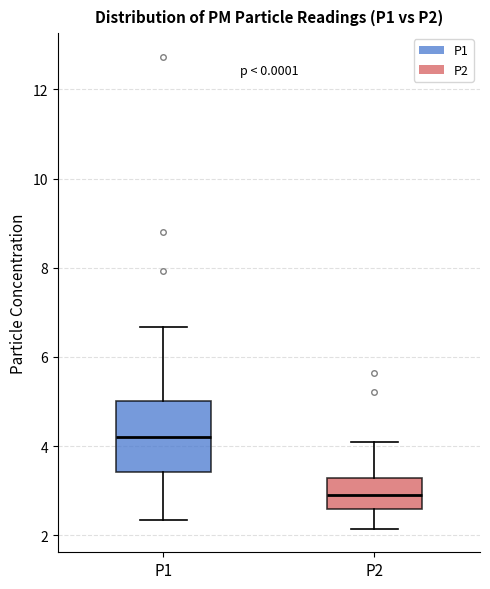

Reading left to right, transcribe this box plot: for each box, give where its median line is, the range the box spans, and where its two whiskers end, as read against the y-axis. The values are not printed on the chart, so give them approximately, as read against the axis.

P1: median 4.2, box 3.4 to 5.0, whiskers 2.4 to 6.6
P2: median 2.8, box 2.6 to 3.2, whiskers 2.2 to 4.2